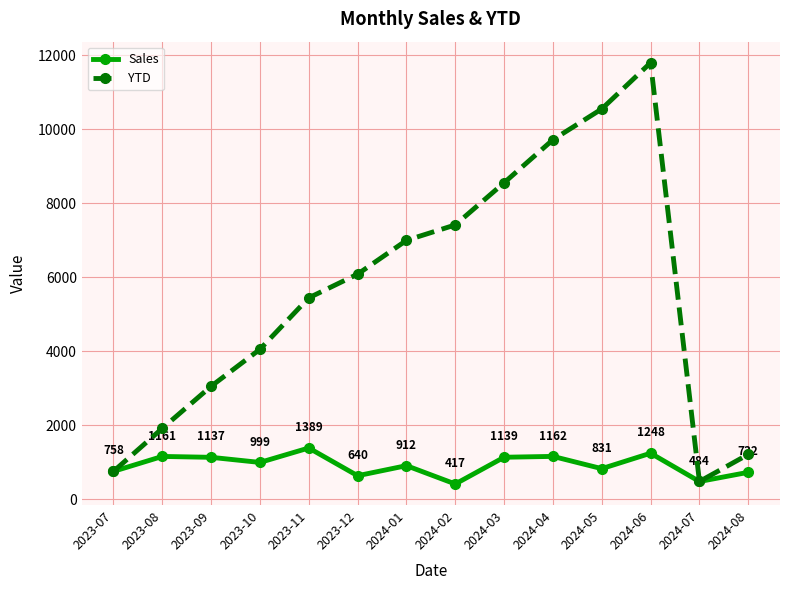

The Sales series shows 999 at 2023-10. True or false?

True